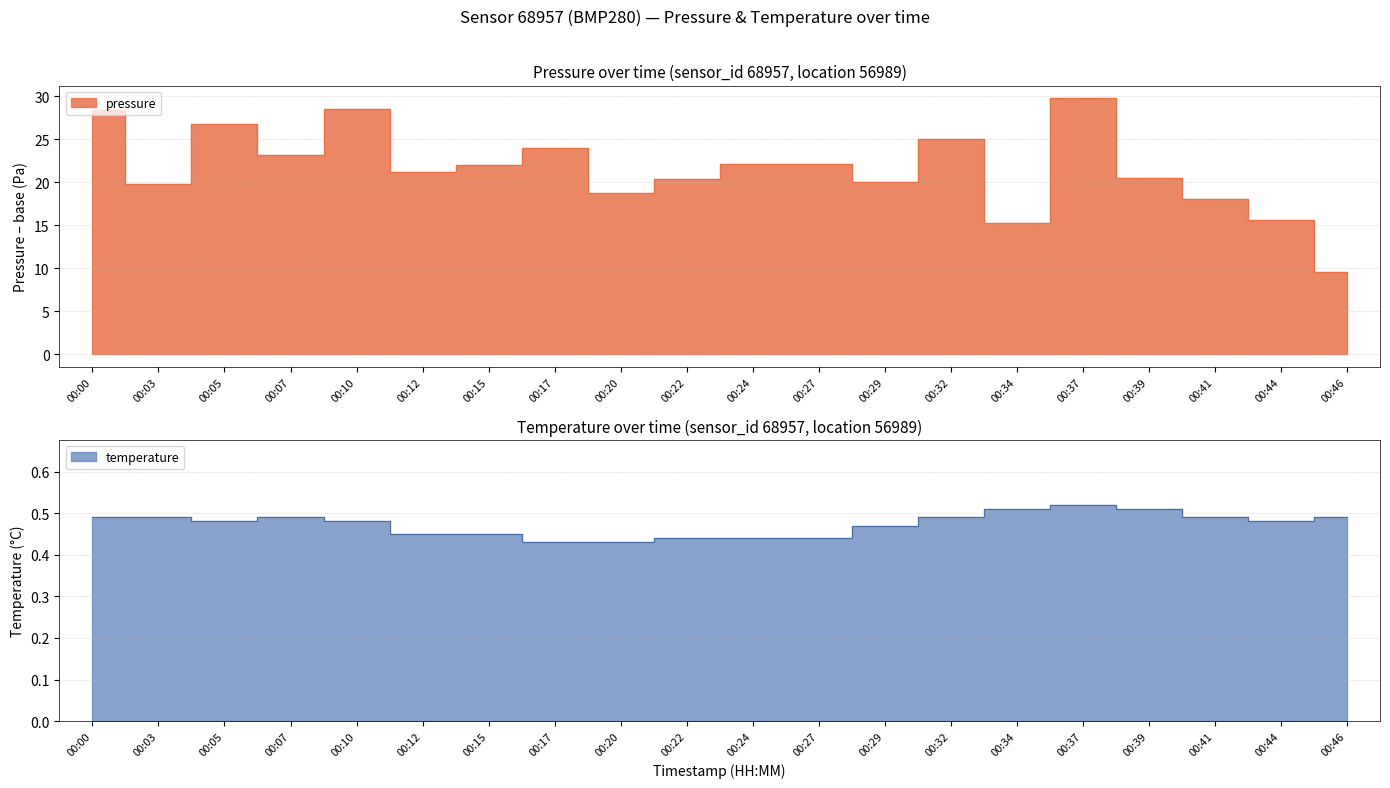

What is the difference between the pressure values at 00:34 and 00:10?

13.3